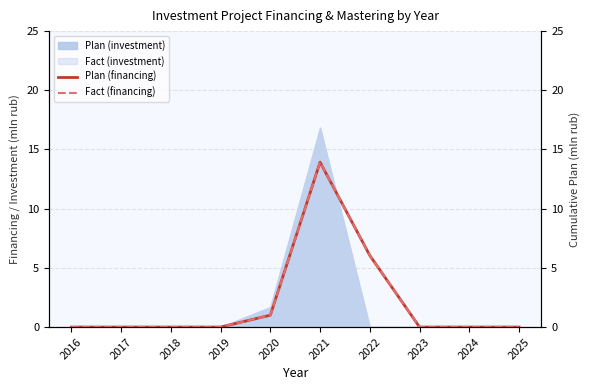

Does the chart display data point markers on the line(s)?

No